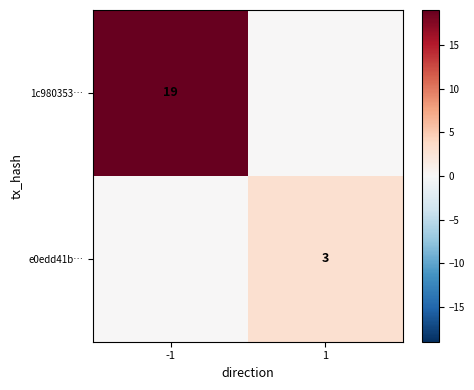

True or false: 1c980353… has a value of 19 at -1.

True